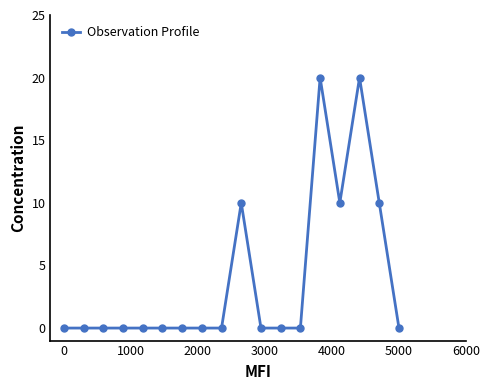

Reading right to left, extract all data points from this chart.

0	10	20	10	20	0	0	0	10	0	0	0	0	0	0	0	0	0